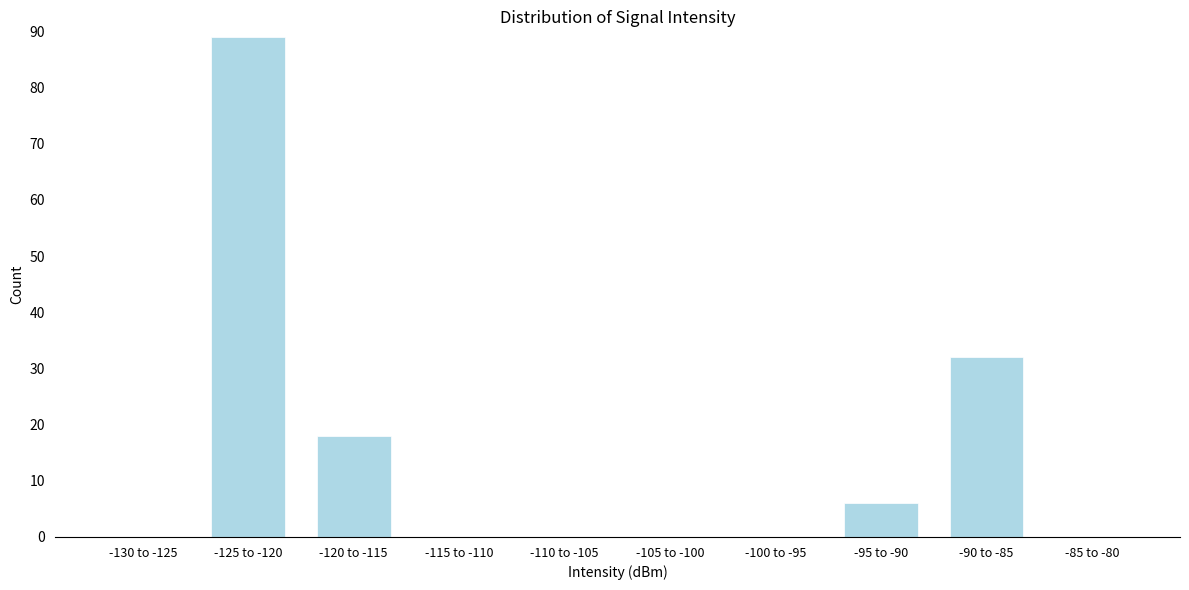

Reading left to right, what are all the values shown in this chart?

-130 to -125=0	-125 to -120=89	-120 to -115=18	-115 to -110=0	-110 to -105=0	-105 to -100=0	-100 to -95=0	-95 to -90=6	-90 to -85=32	-85 to -80=0